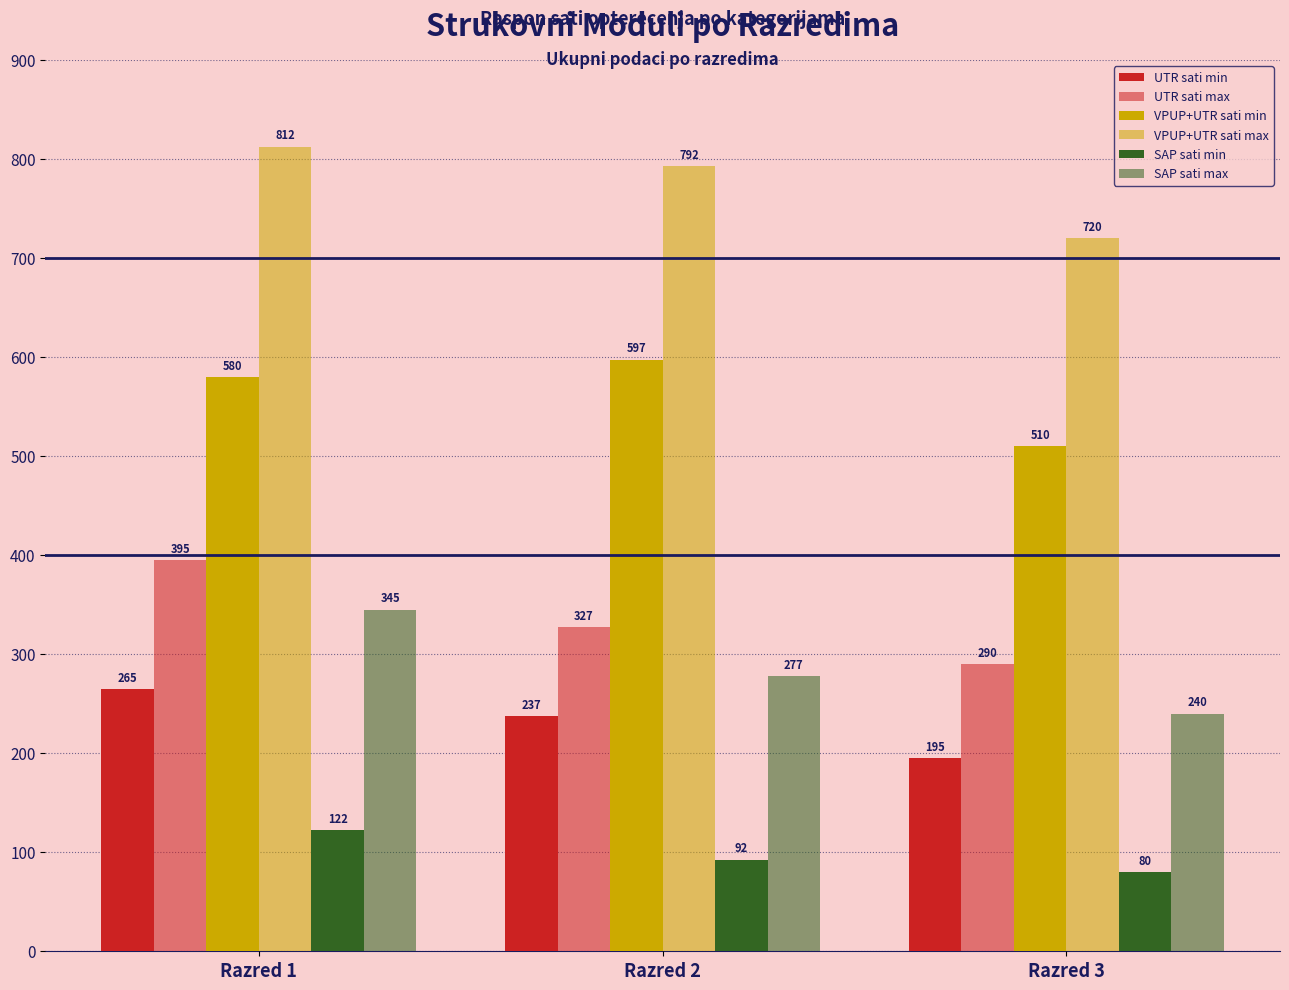

What is the difference between the highest and lowest values at Razred 2?

700.0